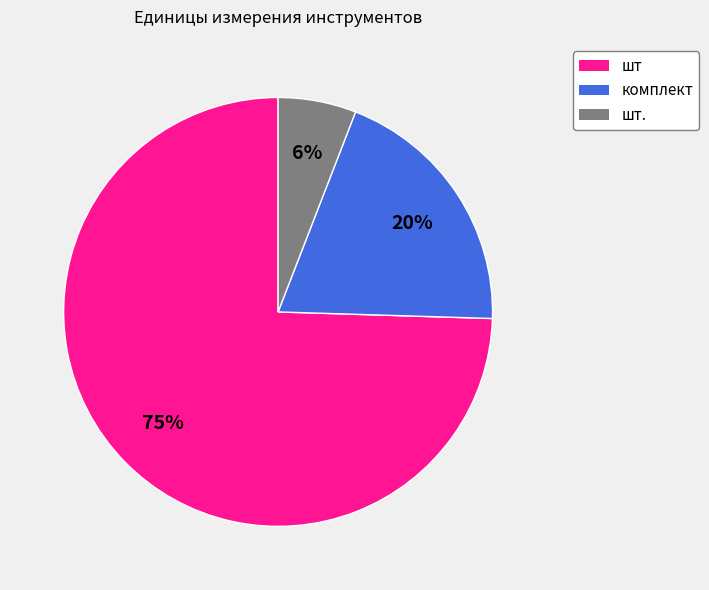

Is there any slice that represents more than half of the pie?

Yes